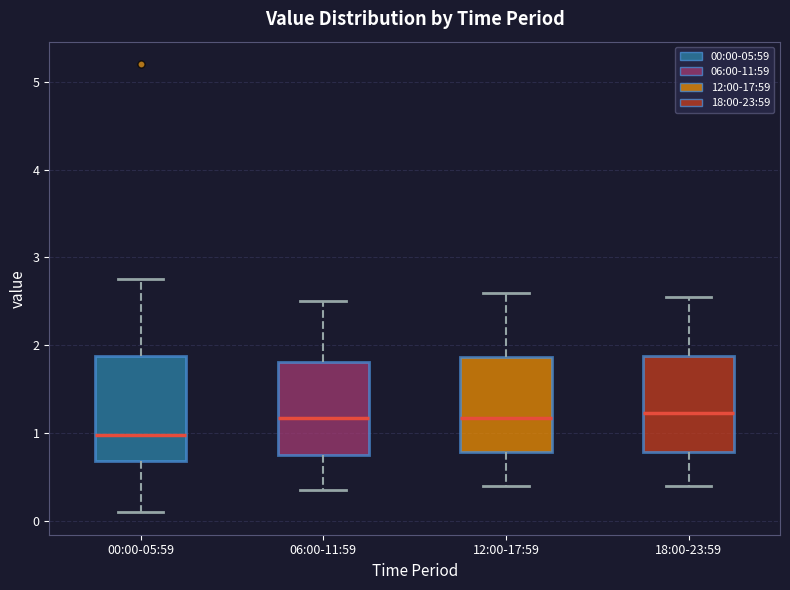

Reading left to right, read every box against the y-axis: the position of its median line, the range the box covers, and the ends of its whiskers. The values are not printed on the chart, so give them approximately, as read against the axis.

00:00-05:59: median 1.0, box 0.7 to 1.9, whiskers 0.1 to 2.8
06:00-11:59: median 1.2, box 0.8 to 1.8, whiskers 0.4 to 2.5
12:00-17:59: median 1.2, box 0.8 to 1.9, whiskers 0.4 to 2.6
18:00-23:59: median 1.2, box 0.8 to 1.9, whiskers 0.4 to 2.6